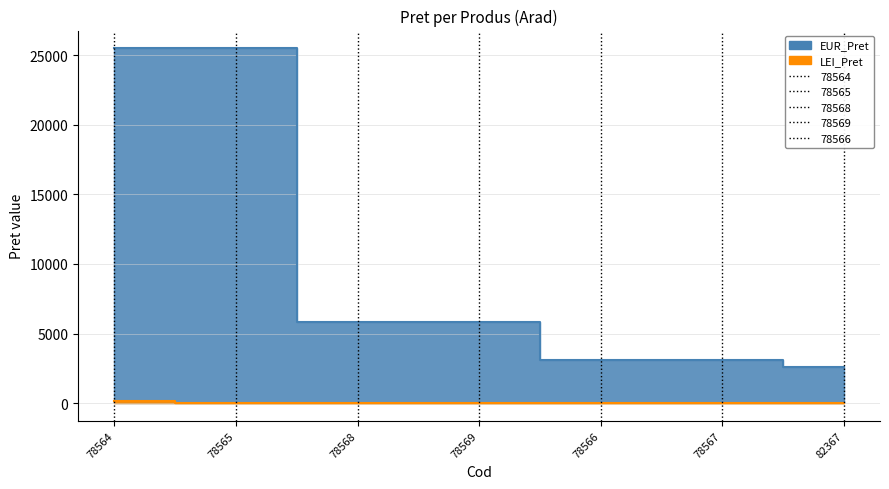

True or false: LEI_Pret and EUR_Pret cross at least once.

False